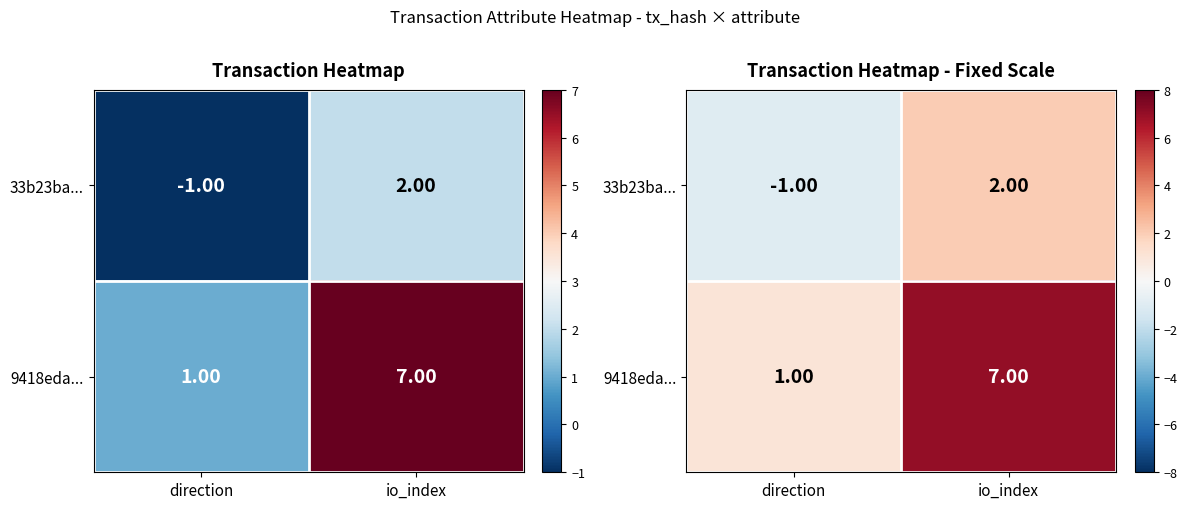

Count the 33b23ba... values in the range -1 to 2.

2